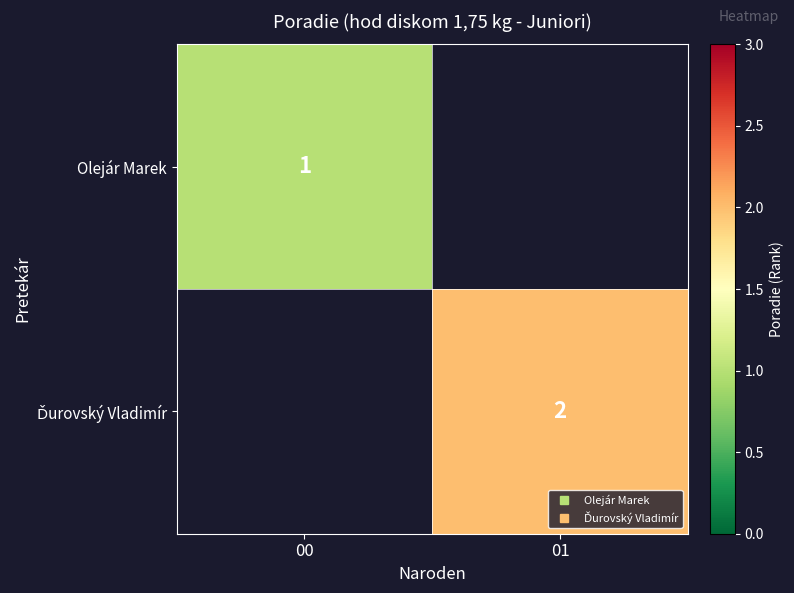

How many positive values does the Olejár Marek series have?

1